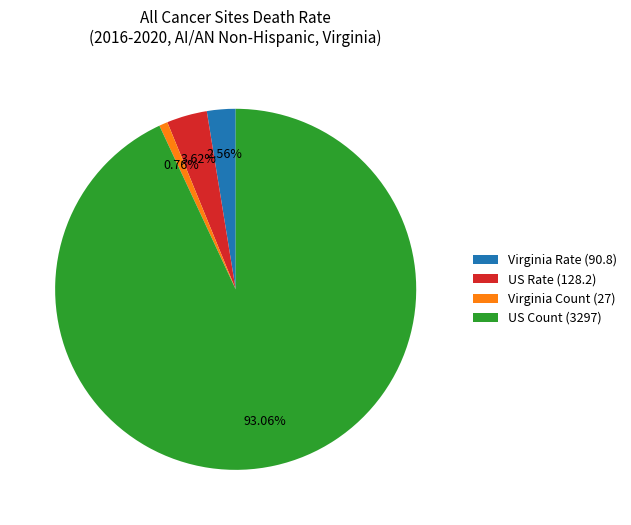

Rank the categories by value from highest to lowest.

US Count (3297), US Rate (128.2), Virginia Rate (90.8), Virginia Count (27)